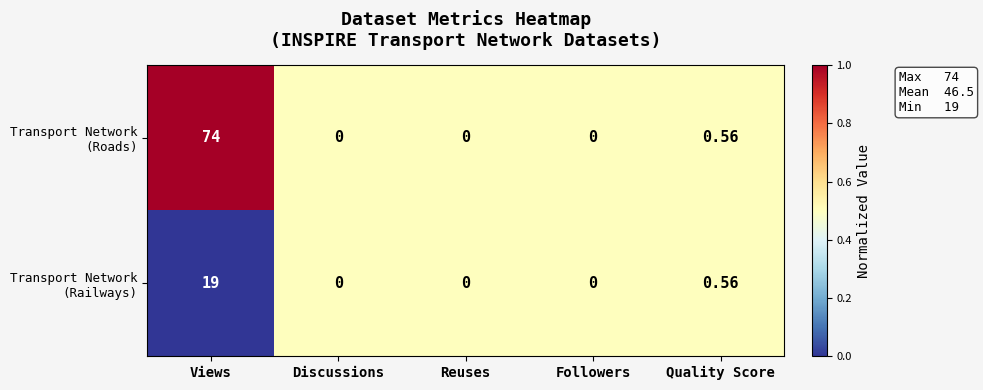

Which label corresponds to the largest value in the chart?

Views